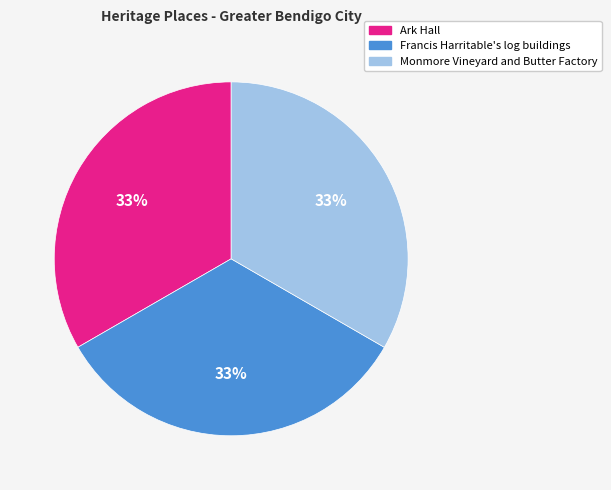

Combined, do Ark Hall and Francis Harritable's log buildings account for over 50%?

Yes